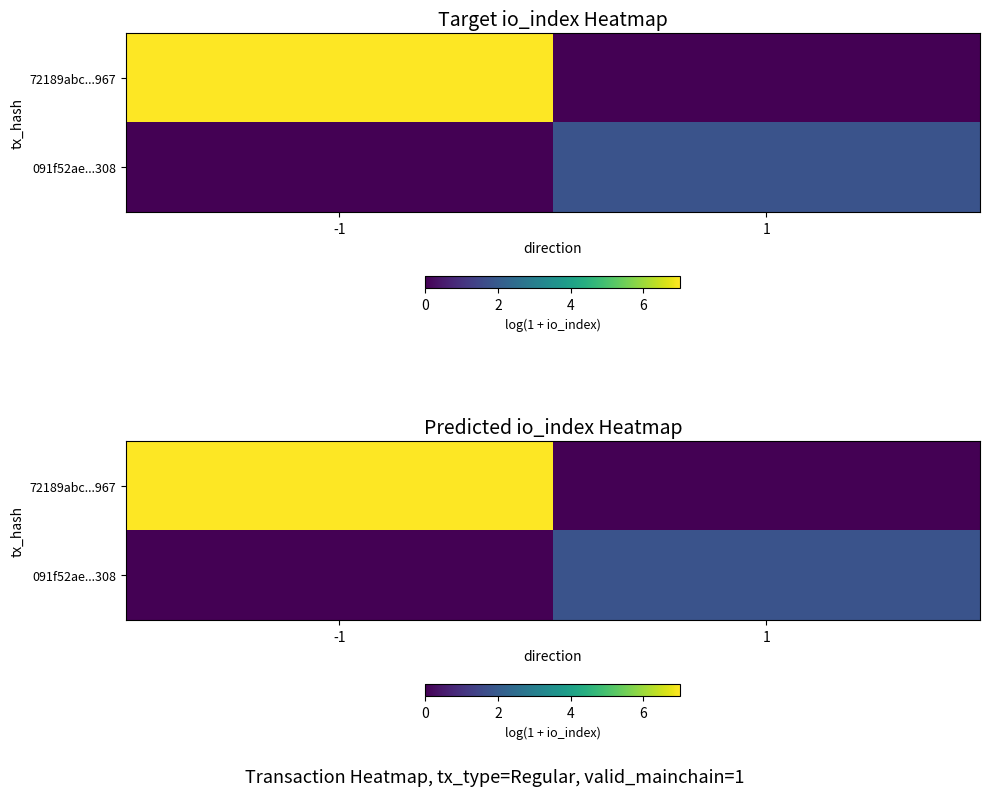

How many values in the 091f52ae...308 series exceed 1?

1